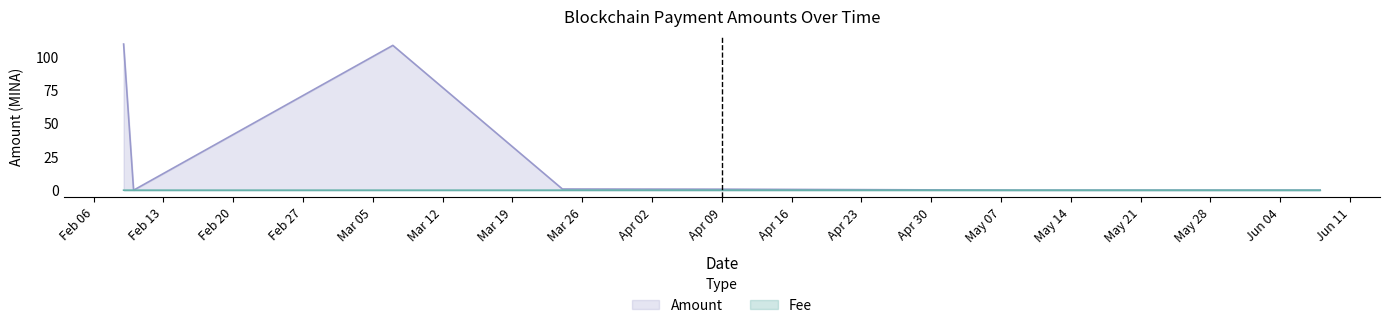

How many times do Fee and Amount cross each other?

2